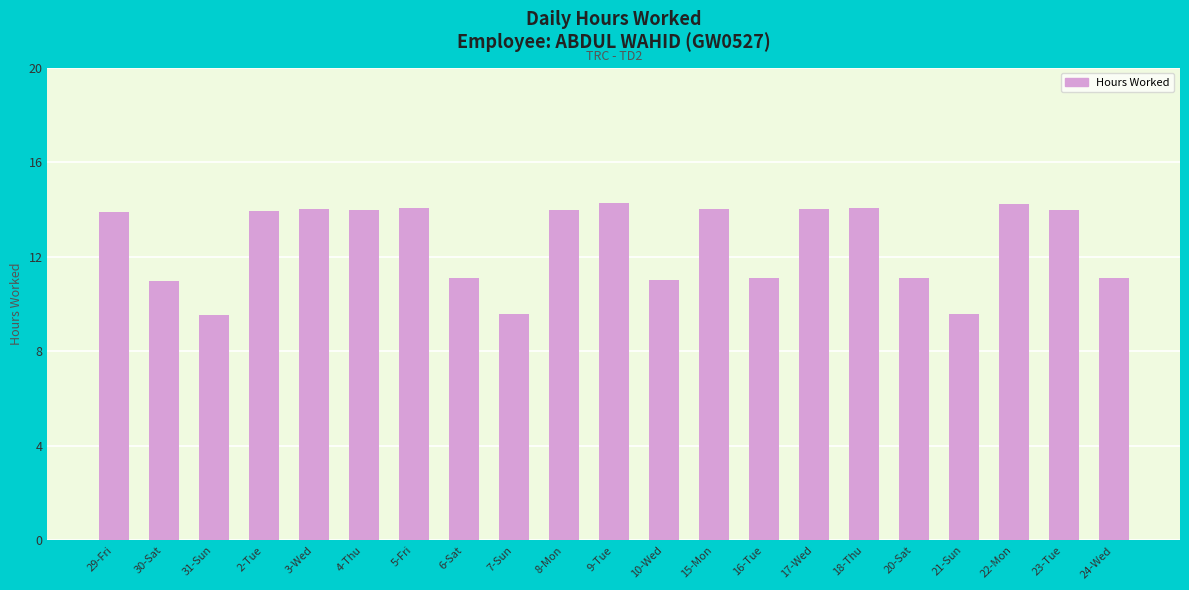

What is the label of the 17th bar from the right?

3-Wed